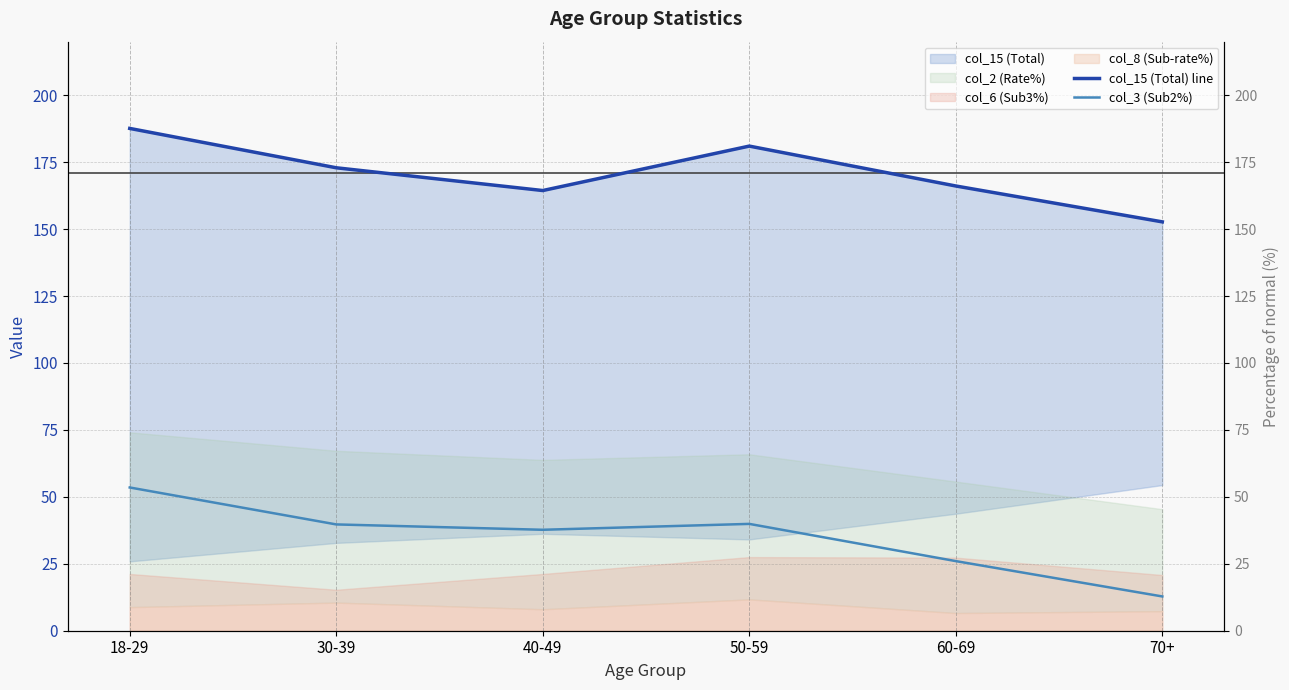

What is the average value of the col_15 (Total) line series?

170.8